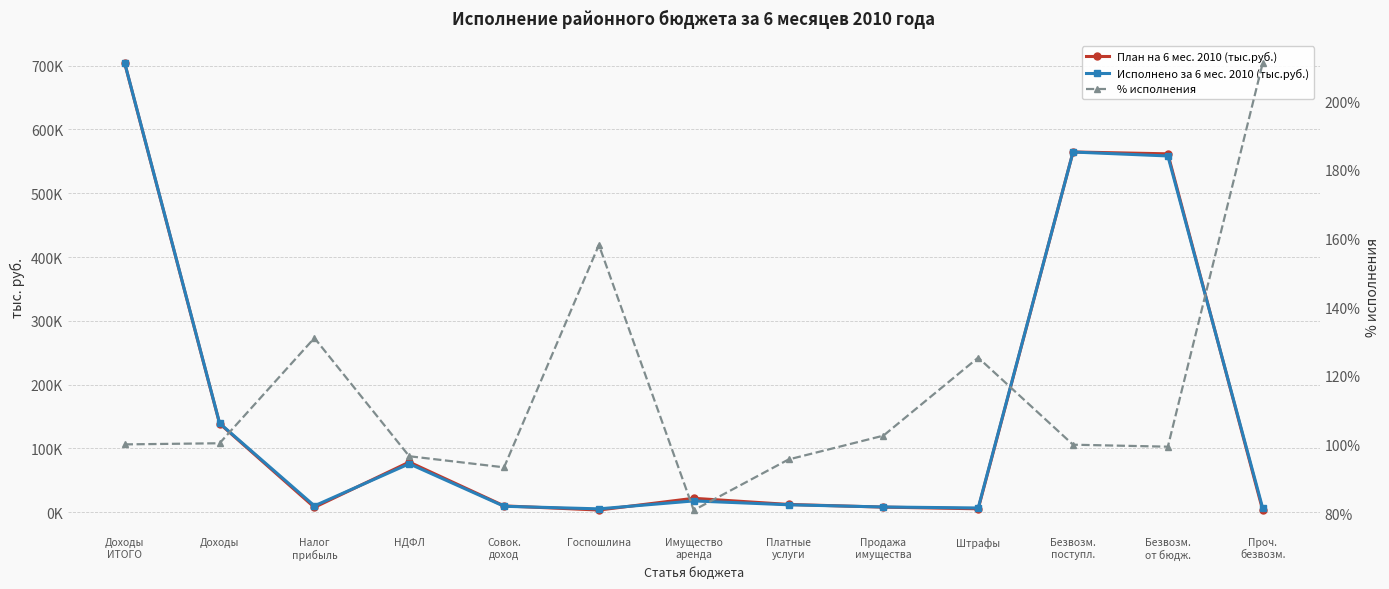

What is the difference between the second highest and minimum values in the % исполнения series?

77.2